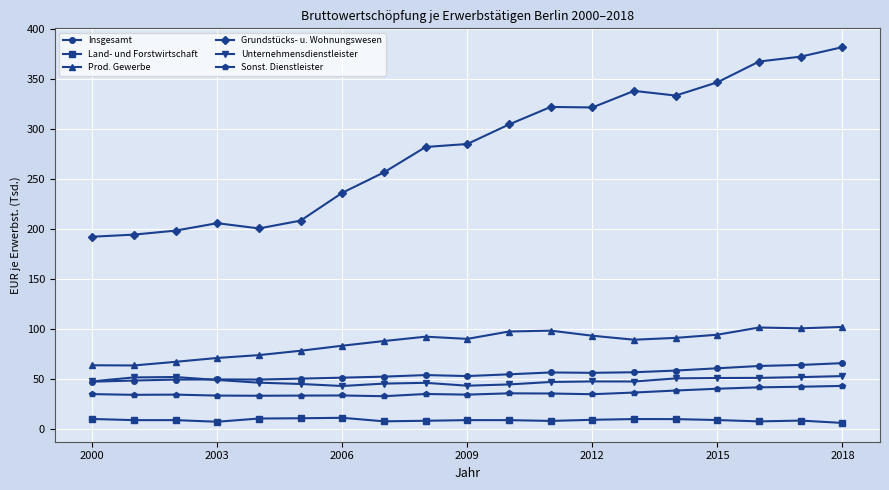

At how many categories does at least one series exceed 230?

13